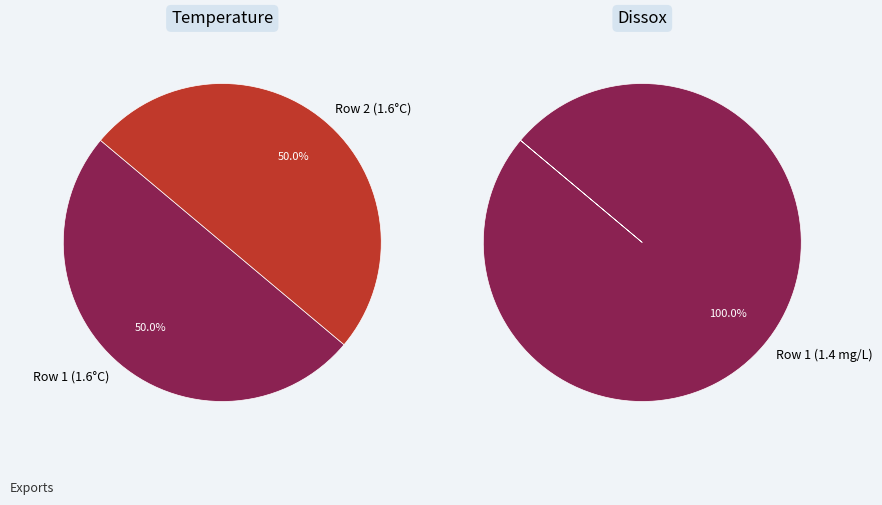

Count the number of slices in the pie.

2